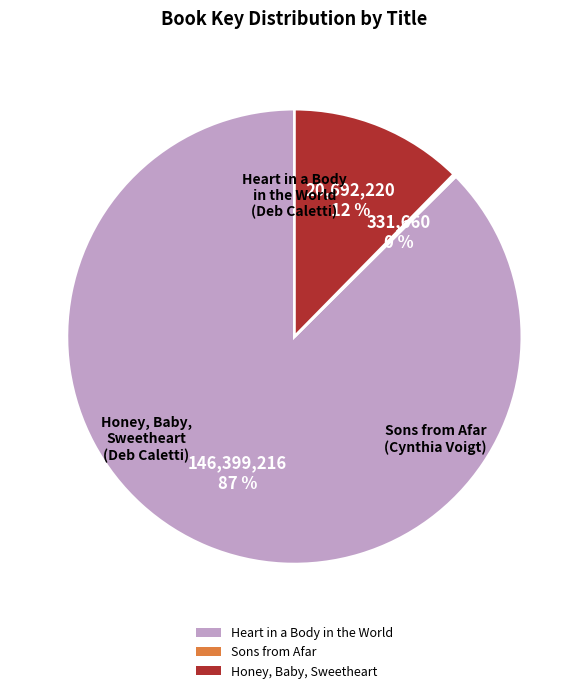

True or false: Heart in a Body in the World accounts for 99% of the total.

False